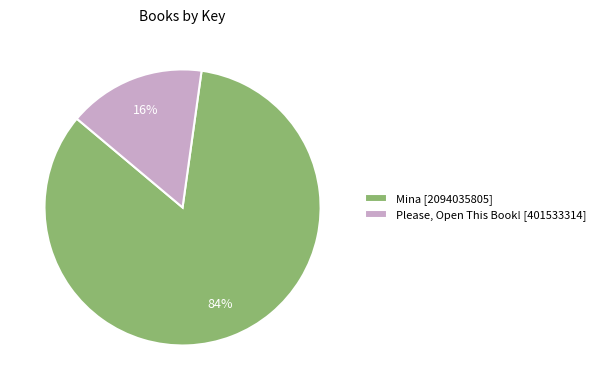

To the nearest percent, what percentage of the pie is Mina?

84%